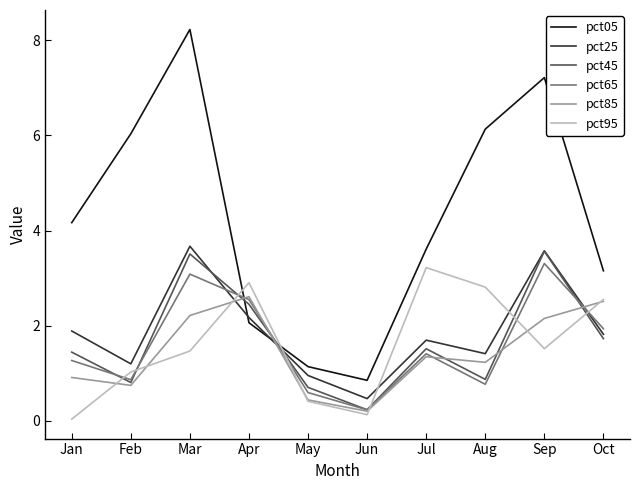

The value of pct25 at Apr is 2.2. True or false?

True